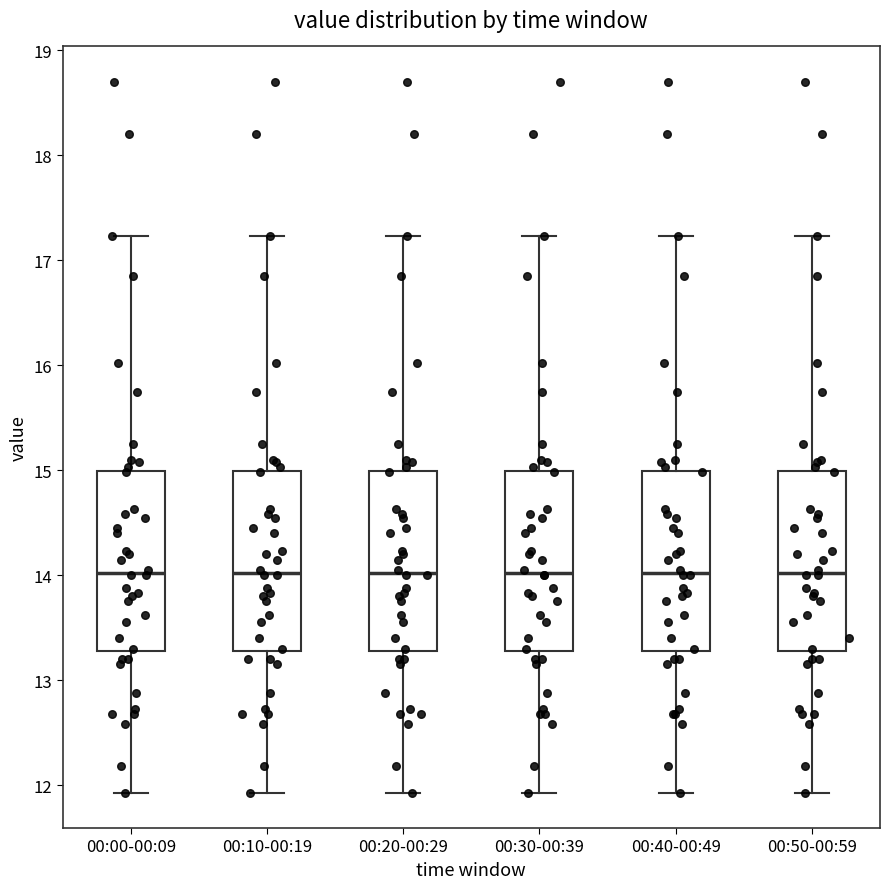

Where is the lower edge of the box for 00:50-00:59 on the y-axis? The values are not printed on the chart, so give them approximately, as read against the axis.

13.3